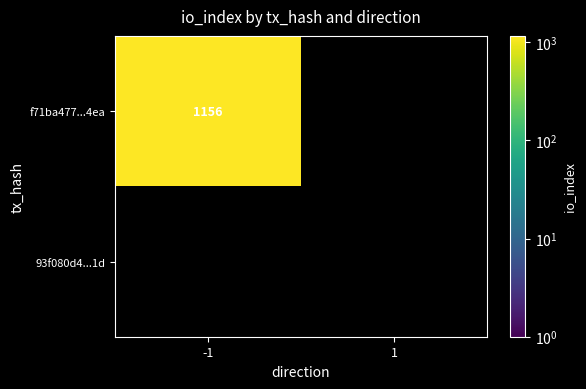

What is the difference between the highest and lowest values at -1?

1156